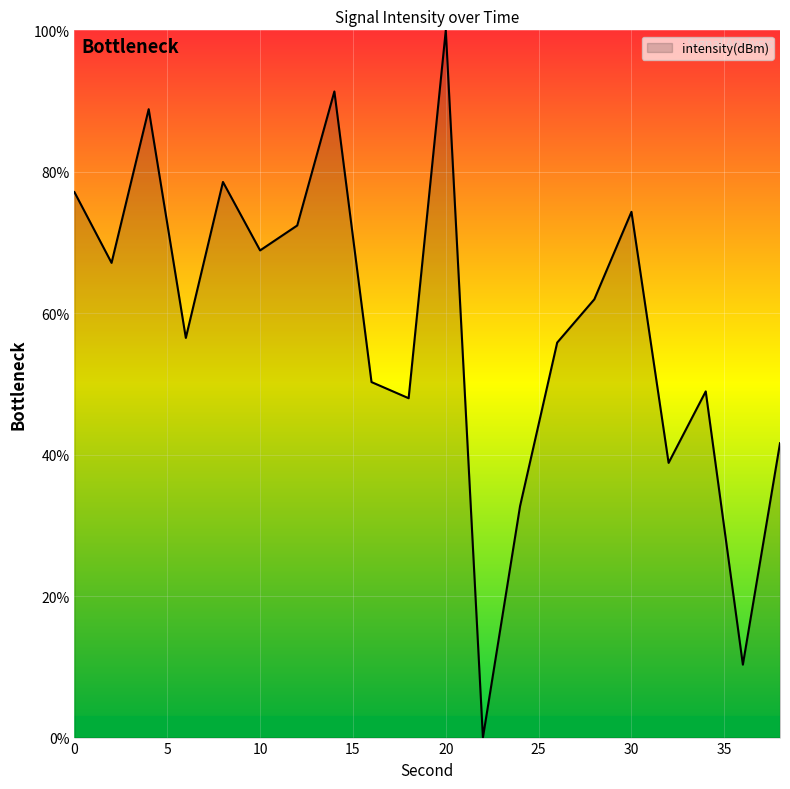

What is the greatest value displayed?

100.0